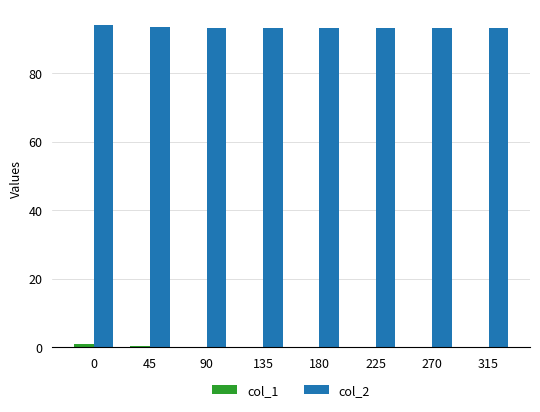

Which series has the largest total across all categories?

col_2